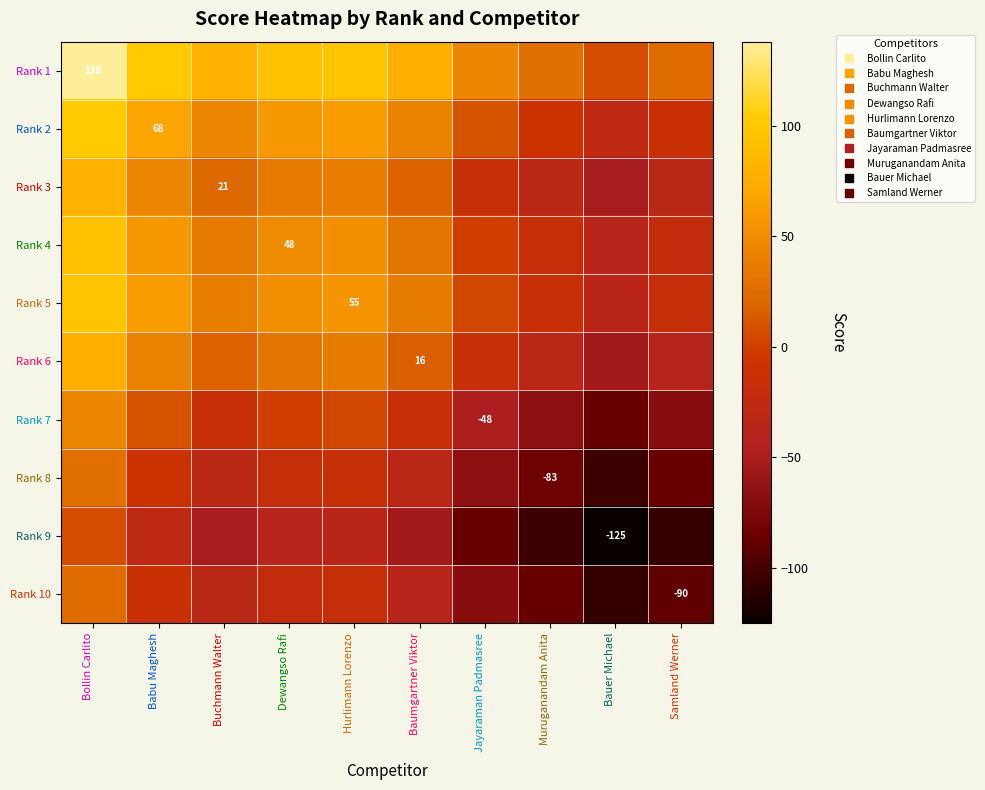

At which category is the sum across all series the highest?

Bollin Carlito